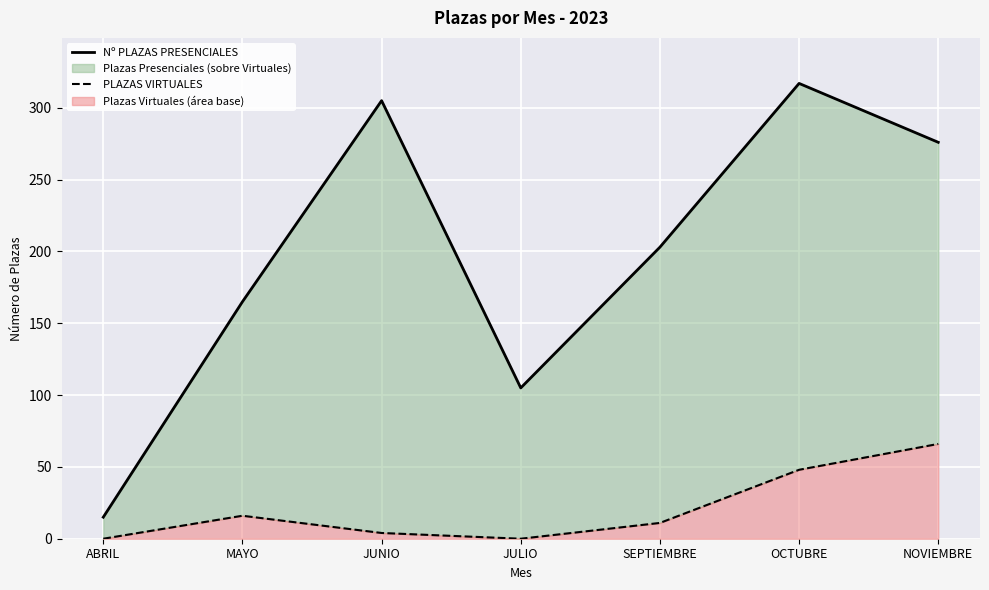

True or false: PLAZAS VIRTUALES has a value of -38 at ABRIL.

False